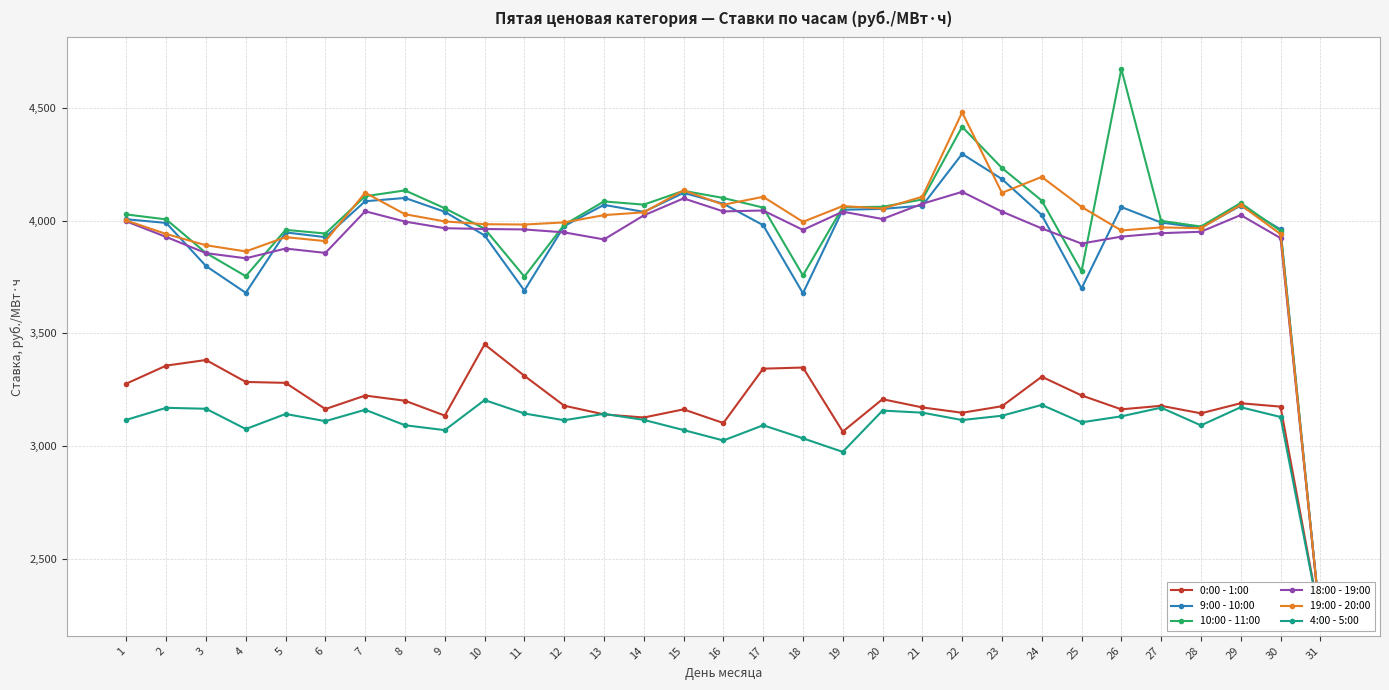

Reading right to left, extract all data points from this chart.

0:00 - 1:00: 2223.7	3174.1	3189.2	3144.5	3177.8	3162.1	3223.9	3306.9	3175.9	3147.0	3170.7	3207.1	3063.3	3347.7	3342.6	3101.3	3162.0	3125.9	3139.8	3178.3	3311.0	3450.4	3134.3	3200.4	3223.4	3163.3	3279.7	3283.7	3381.1	3356.3	3276.3
9:00 - 10:00: 2223.7	3960.8	4066.3	3968.2	3991.1	4060.1	3698.8	4024.7	4184.1	4295.7	4066.3	4051.8	4047.8	3677.4	3979.5	4074.8	4123.0	4038.6	4069.7	3975.5	3689.4	3933.9	4039.0	4100.3	4085.7	3926.3	3947.5	3679.3	3798.1	3989.4	4005.8
10:00 - 11:00: 2223.7	3954.2	4078.0	3973.5	3998.7	4672.8	3774.3	4088.7	4233.4	4416.2	4093.6	4061.0	4059.4	3756.3	4057.6	4100.2	4132.0	4070.7	4084.9	3981.3	3751.2	3964.0	4054.6	4133.8	4108.0	3942.5	3958.7	3753.0	3855.9	4005.1	4027.1
18:00 - 19:00: 2223.7	3922.4	4024.4	3950.4	3943.9	3928.8	3897.8	3965.2	4039.7	4127.4	4074.6	4006.8	4039.6	3958.6	4044.6	4040.7	4098.4	4022.9	3916.3	3947.6	3960.6	3962.5	3966.1	3995.5	4041.3	3856.4	3875.8	3832.5	3855.5	3927.3	3996.4
19:00 - 20:00: 2223.7	3939.9	4069.2	3966.1	3969.7	3956.1	4060.6	4193.8	4123.1	4480.1	4105.9	4053.4	4064.4	3994.4	4105.4	4070.2	4134.1	4036.5	4024.1	3991.8	3982.4	3983.9	3996.2	4028.1	4123.6	3908.7	3926.5	3863.0	3890.4	3940.4	4000.3
4:00 - 5:00: 2223.7	3128.2	3171.5	3090.9	3169.6	3131.1	3104.5	3181.8	3133.7	3114.6	3147.4	3156.6	2973.3	3033.4	3091.5	3023.8	3070.2	3115.3	3142.1	3113.8	3143.7	3203.3	3069.8	3091.5	3160.2	3109.7	3141.5	3074.7	3164.7	3168.9	3115.6